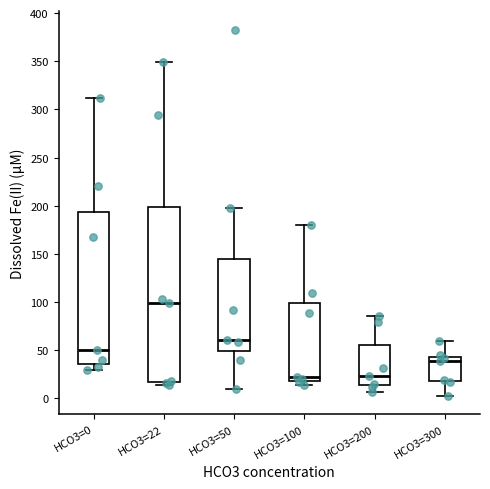

Reading left to right, transcribe this box plot: for each box, give where its median line is, the range the box spans, and where its two whiskers end, as read against the y-axis. The values are not printed on the chart, so give them approximately, as read against the axis.

HCO3=0: median 50, box 35 to 195, whiskers 30 to 310
HCO3=22: median 100, box 15 to 200, whiskers 15 (just below the box's lower edge) to 350
HCO3=50: median 60, box 50 to 145, whiskers 10 to 200
HCO3=100: median 20 (just above the box's lower edge), box 20 to 100, whiskers 15 to 180
HCO3=200: median 25, box 15 to 55, whiskers 5 to 85
HCO3=300: median 40, box 20 to 45, whiskers 5 to 60